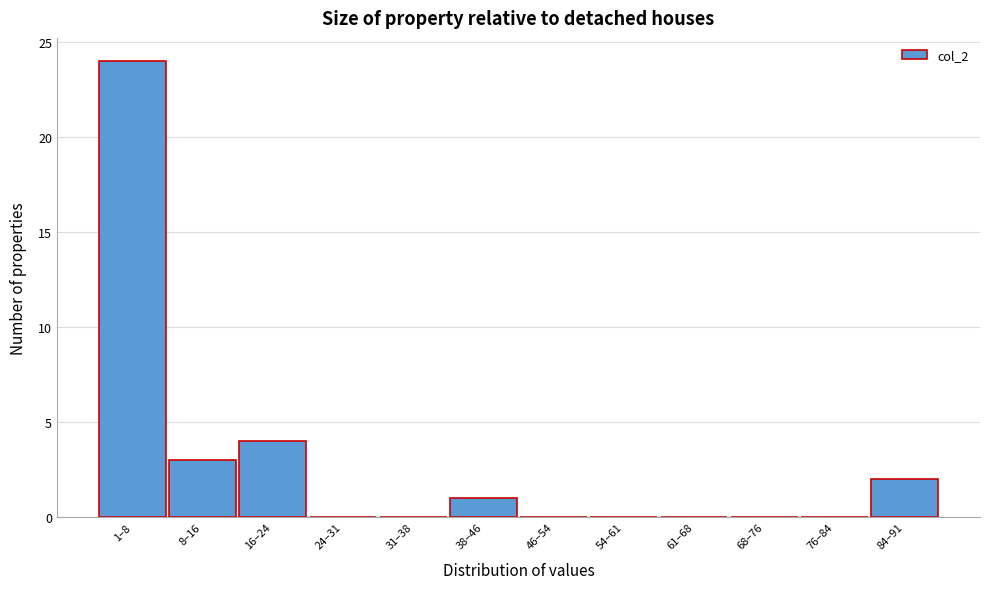

Reading right to left, what are all the values shown in this chart?

84–91=2	76–84=0	68–76=0	61–68=0	54–61=0	46–54=0	38–46=1	31–38=0	24–31=0	16–24=4	8–16=3	1–8=24